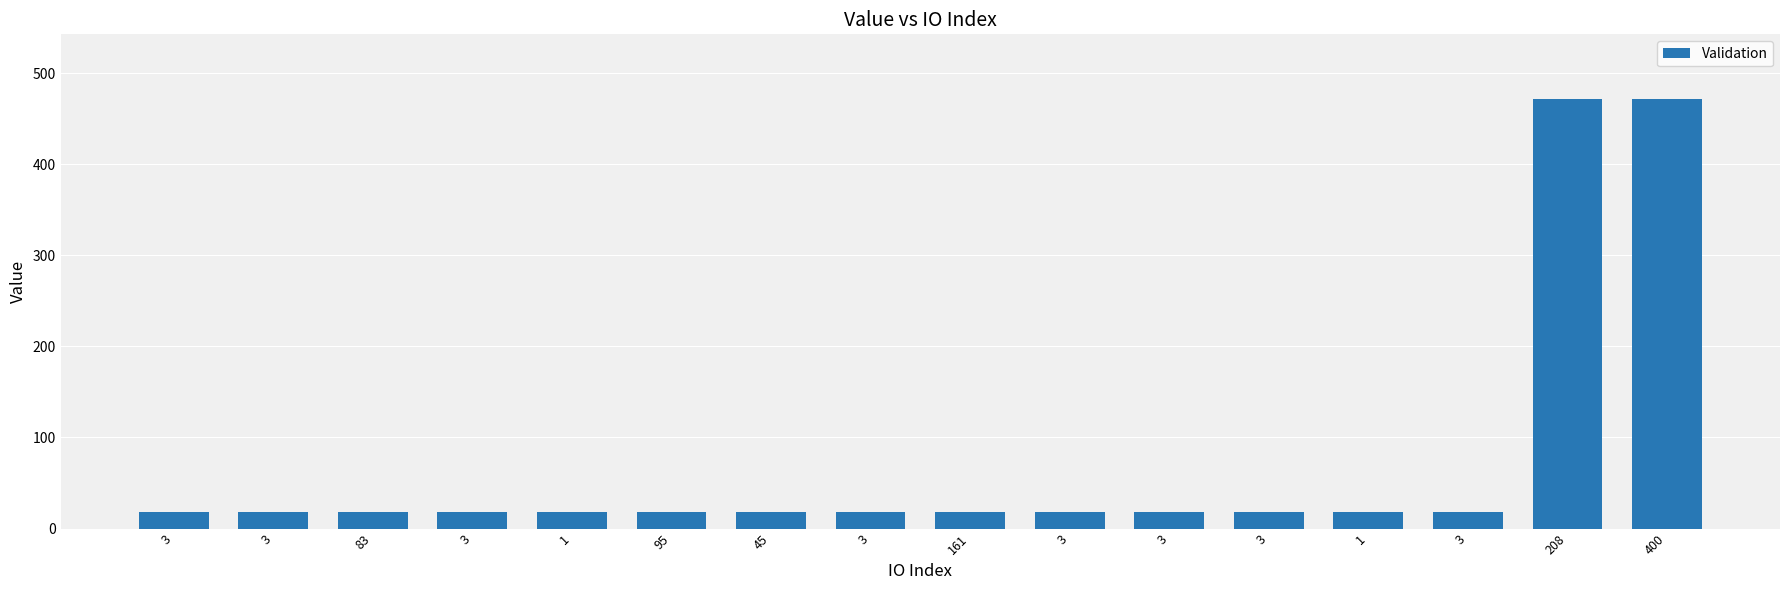

How many categories are shown in the chart?

16